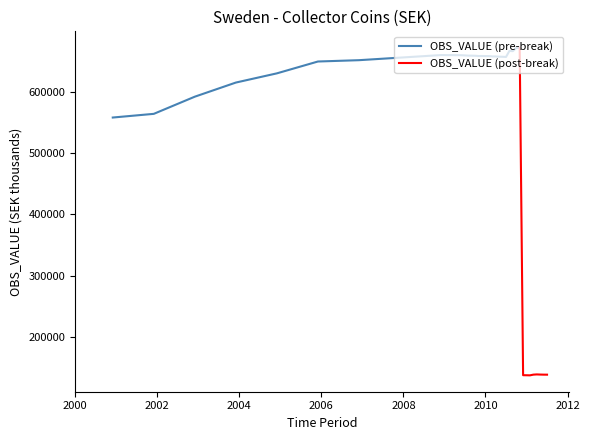

At which category does the chart reach its peak across all series?

2010-11